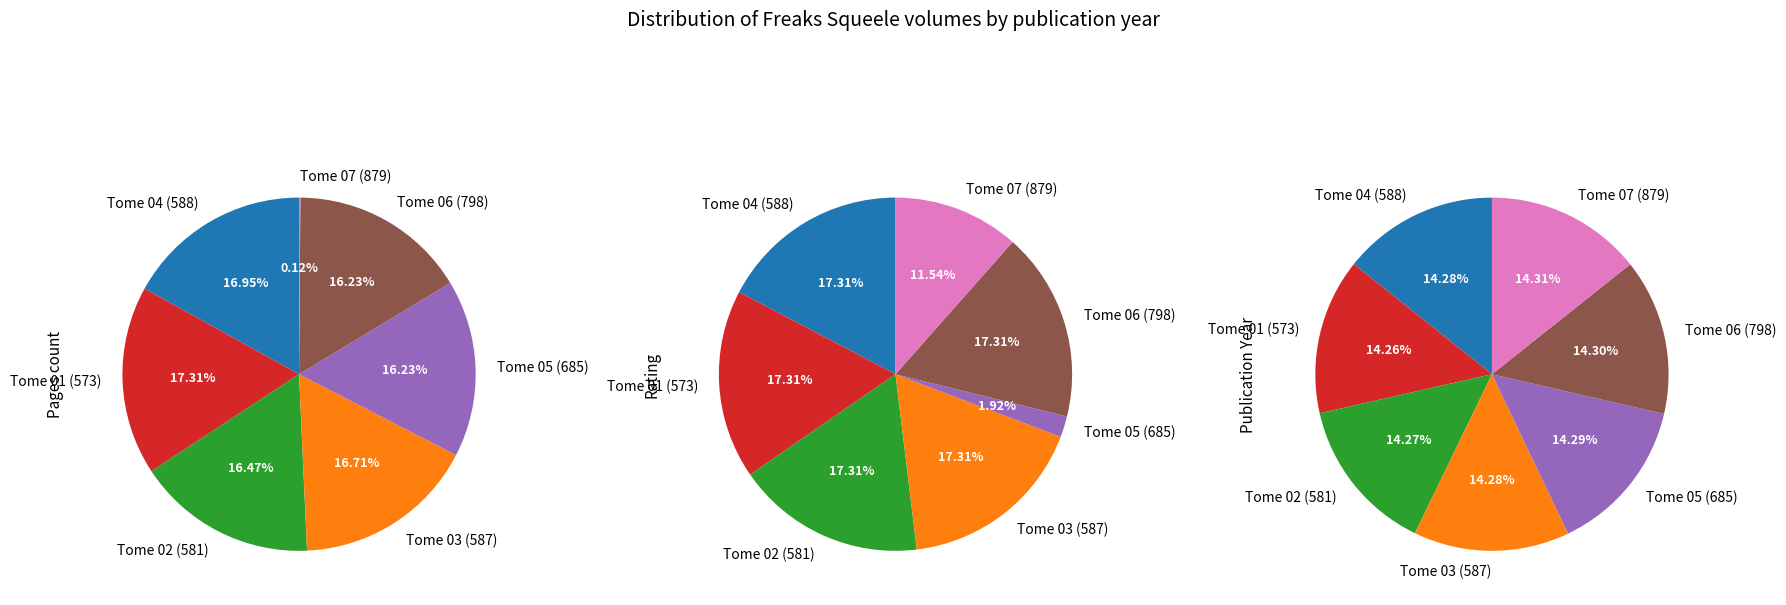

To the nearest percent, what is the combined percentage of Tome 04 (588) and Tome 02 (581)?

33%